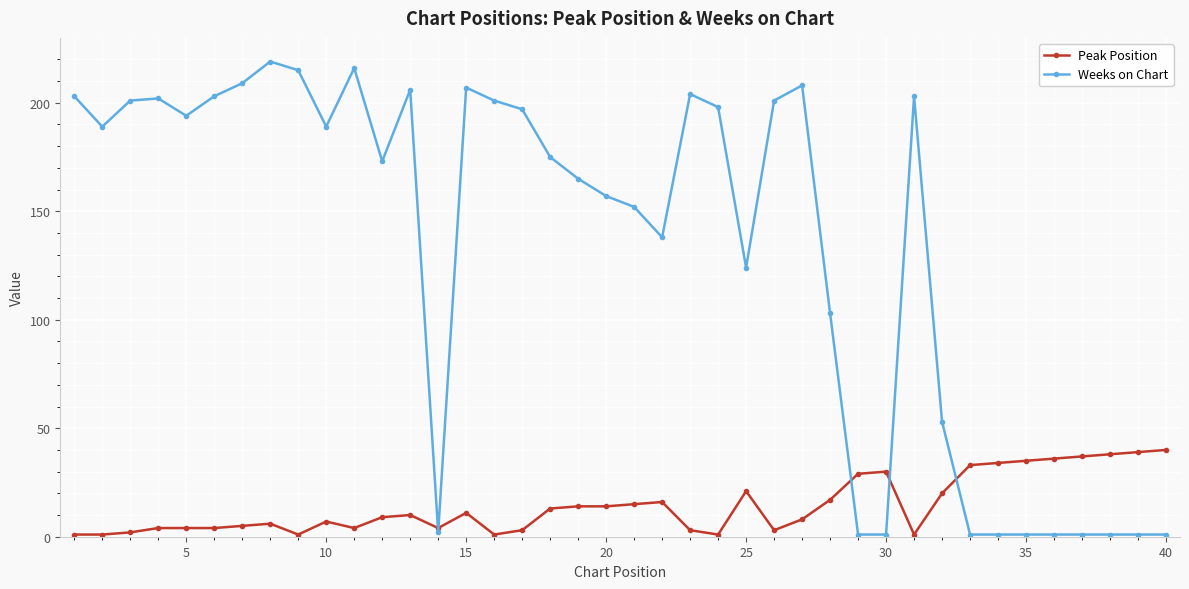

Which series has the largest total across all categories?

Weeks on Chart